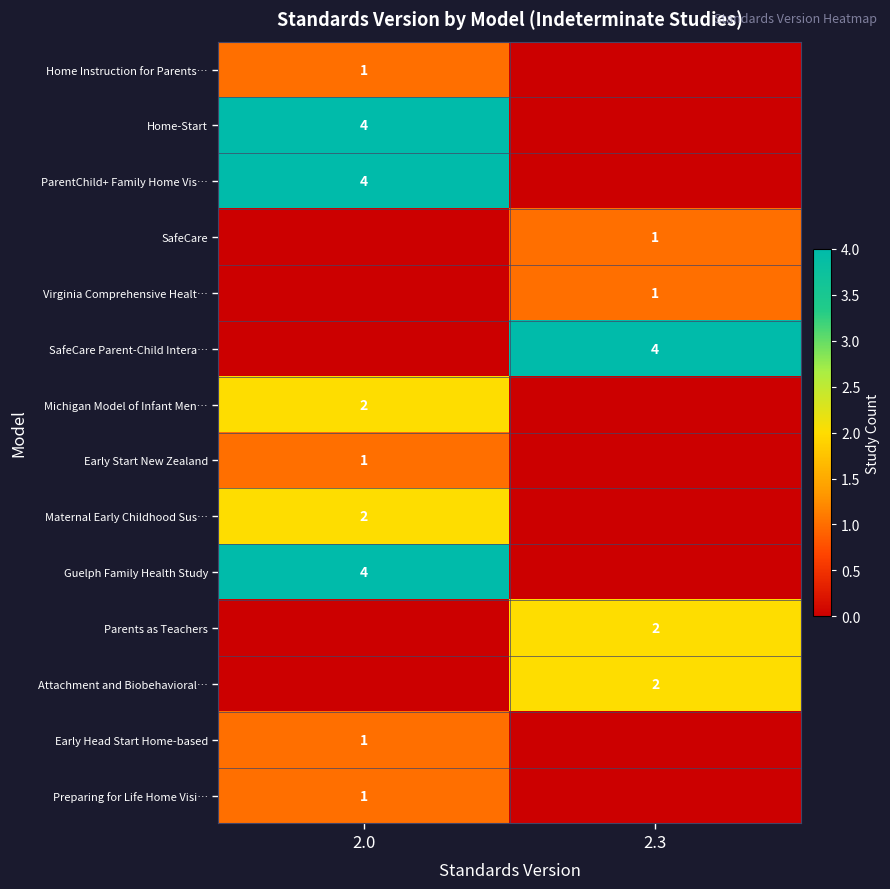

What is the spread (max minus min) of values at 2.3?

4